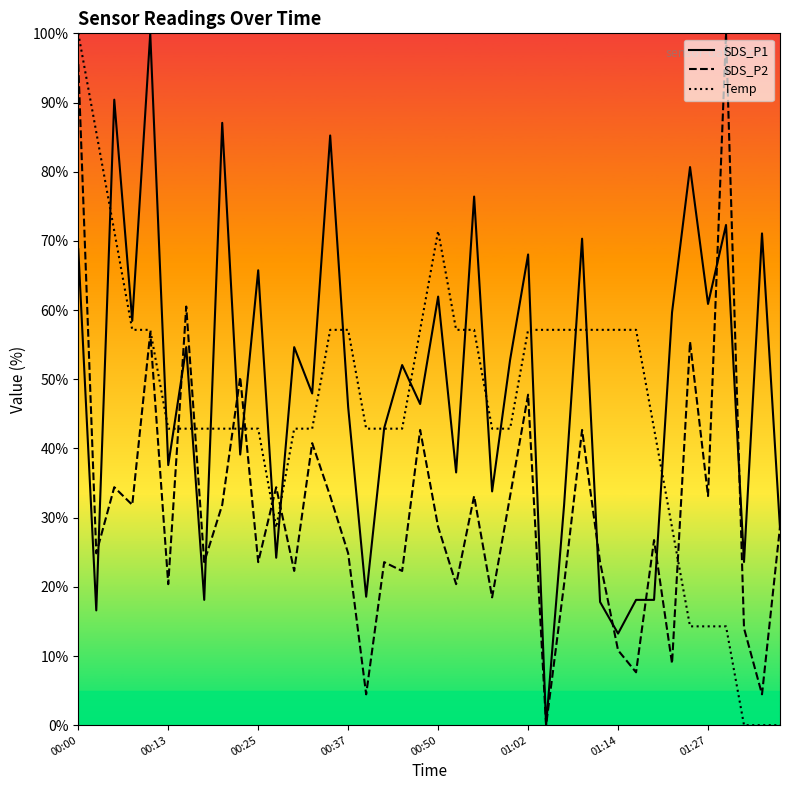

Reading left to right, list all the values displayed in this chart.

SDS_P1: 68.8	16.6	90.4	58.4	100.0	37.6	54.6	18.1	87.1	39.1	65.8	24.2	54.6	47.9	85.2	46.0	18.6	42.9	52.1	46.4	61.9	36.5	76.4	33.8	52.8	68.0	0.0	31.8	70.3	17.8	13.2	18.1	18.1	59.7	80.7	60.9	72.3	23.6	71.1	28.5
SDS_P2: 95.5	24.8	34.4	31.8	56.7	20.4	60.5	23.6	31.8	50.3	23.6	34.4	22.3	40.8	33.1	24.8	4.5	23.6	22.3	42.7	28.7	20.4	33.1	18.5	33.1	47.8	0.0	20.4	42.7	23.6	10.8	7.6	26.8	8.9	55.4	33.1	100.0	14.0	4.5	28.7
Temp: 100.0	85.7	71.4	57.1	57.1	42.9	42.9	42.9	42.9	42.9	42.9	28.6	42.9	42.9	57.1	57.1	42.9	42.9	42.9	57.1	71.4	57.1	57.1	42.9	42.9	57.1	57.1	57.1	57.1	57.1	57.1	57.1	42.9	28.6	14.3	14.3	14.3	0.0	0.0	0.0